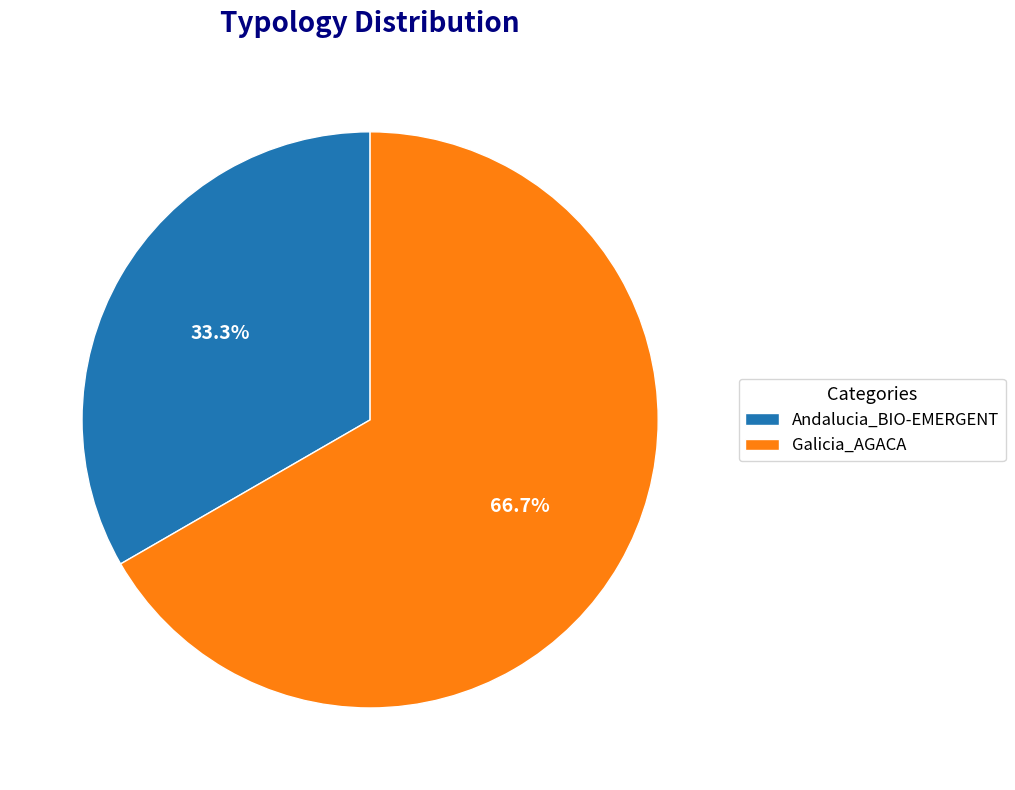

What is the majority slice?

Galicia_AGACA